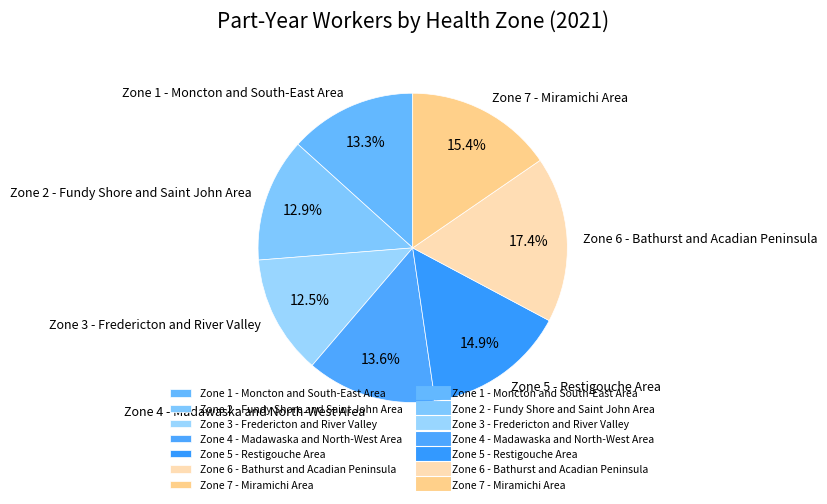

How many segments does this pie chart have?

7